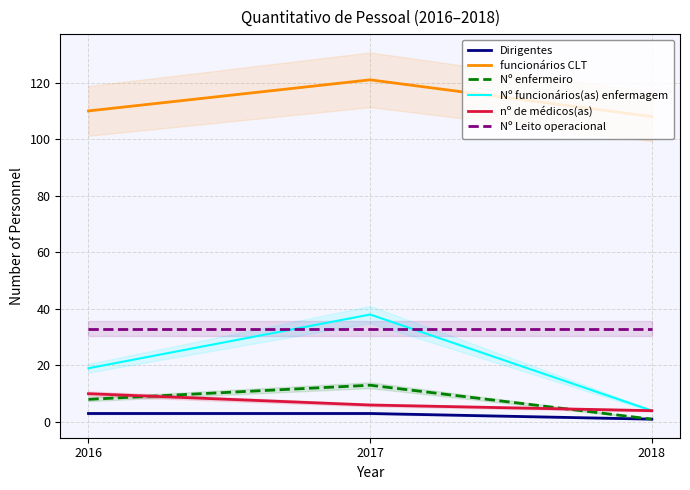

What is the total value across all series at 2017?

214